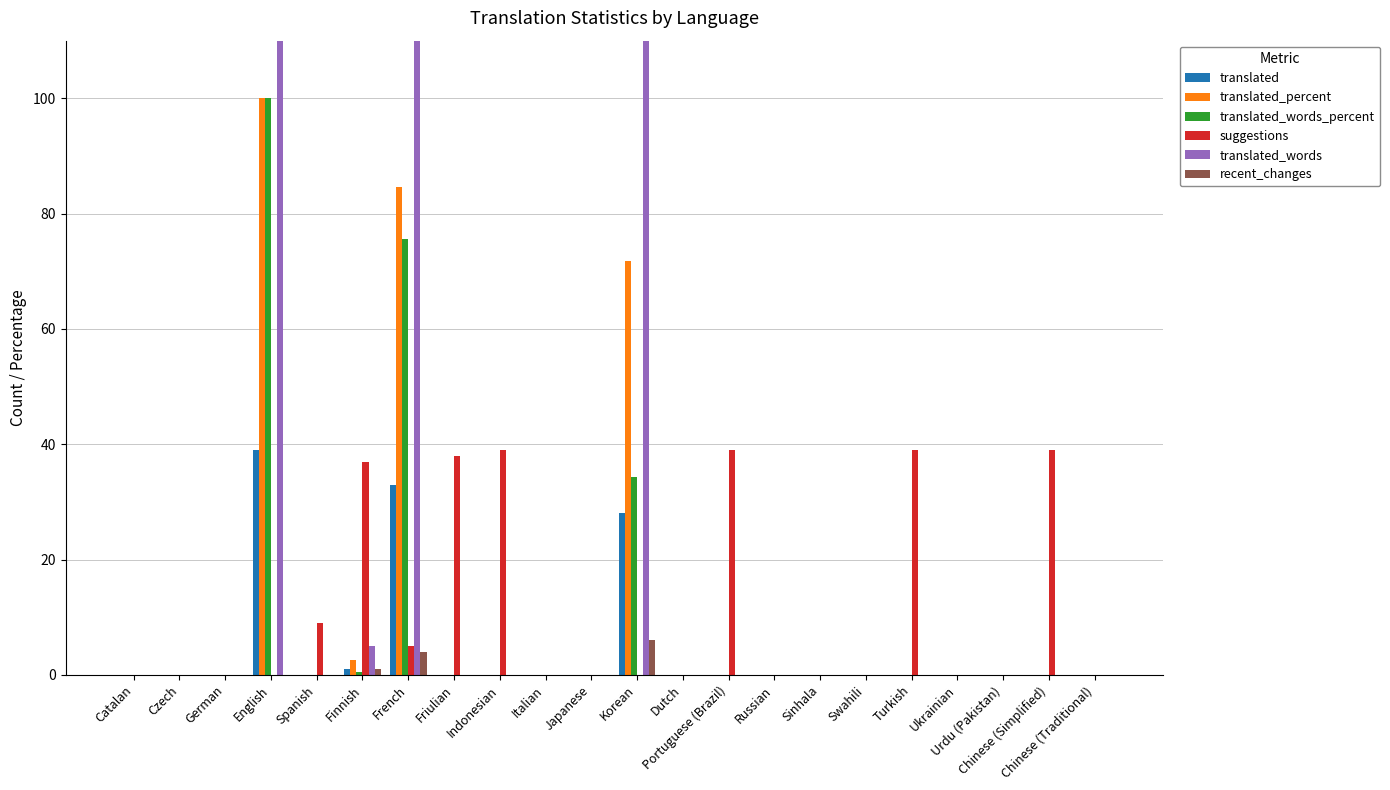

True or false: translated_words_percent has a value of 32.7 at Chinese (Traditional).

False